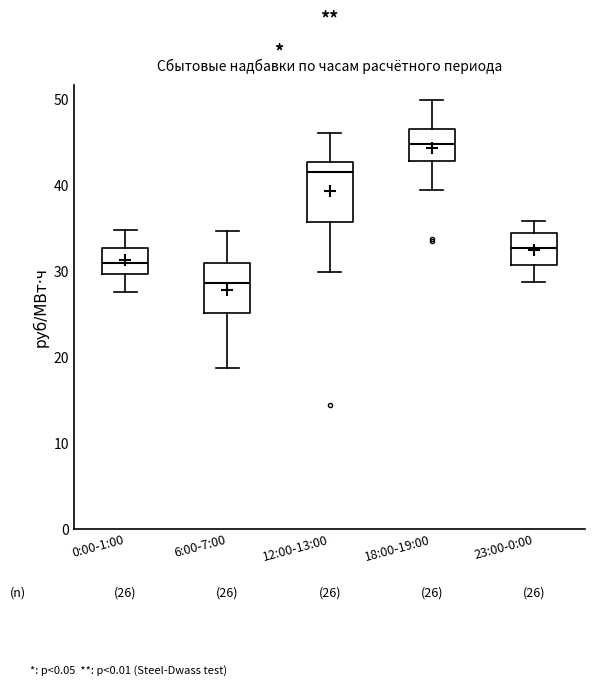

Comparing the boxes themselves (not the whiskers), which one is the tallest?

12:00-13:00